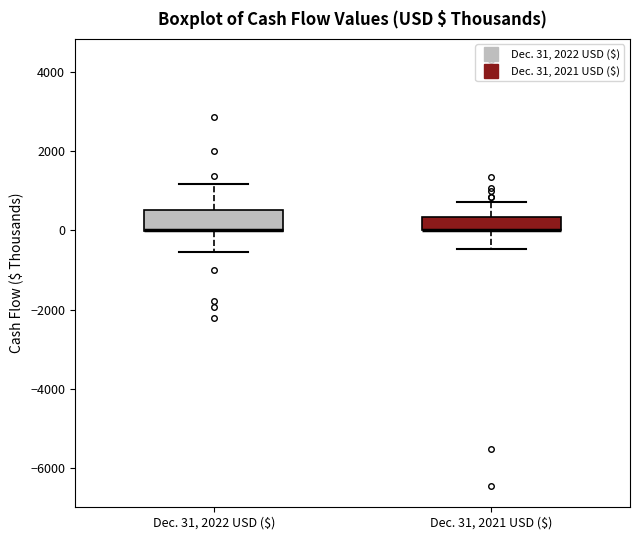

Reading left to right, transcribe this box plot: for each box, give where its median line is, the range the box spans, and where its two whiskers end, as read against the y-axis. The values are not printed on the chart, so give them approximately, as read against the axis.

Dec. 31, 2022 USD ($): median 0 (drawn on the box's lower edge), box 0 to 600, whiskers -600 to 1200
Dec. 31, 2021 USD ($): median 0 (drawn on the box's lower edge), box 0 to 400, whiskers -400 to 800